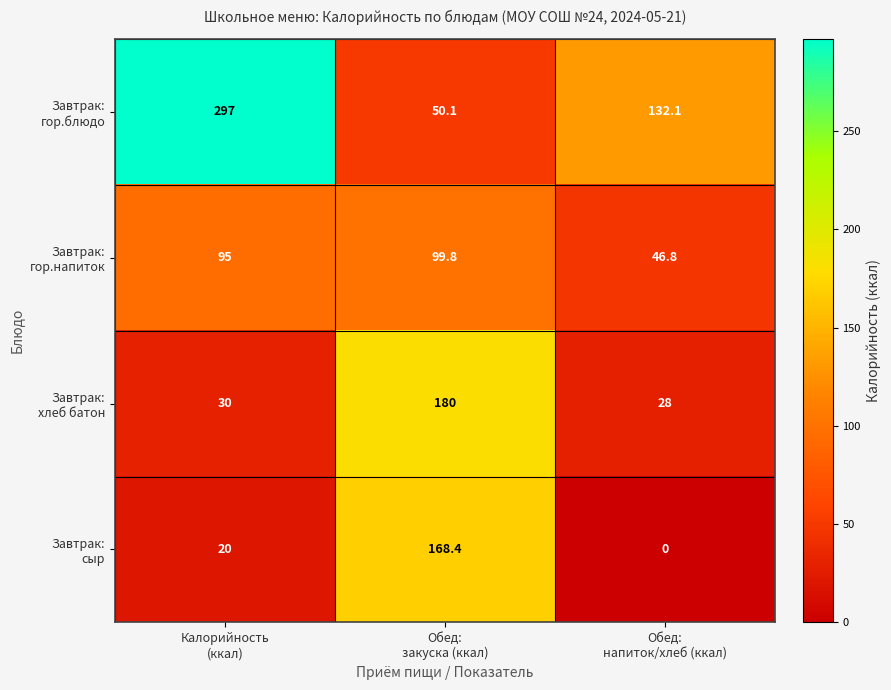

At which category is the sum across all series the highest?

Обед:
закуска (ккал)